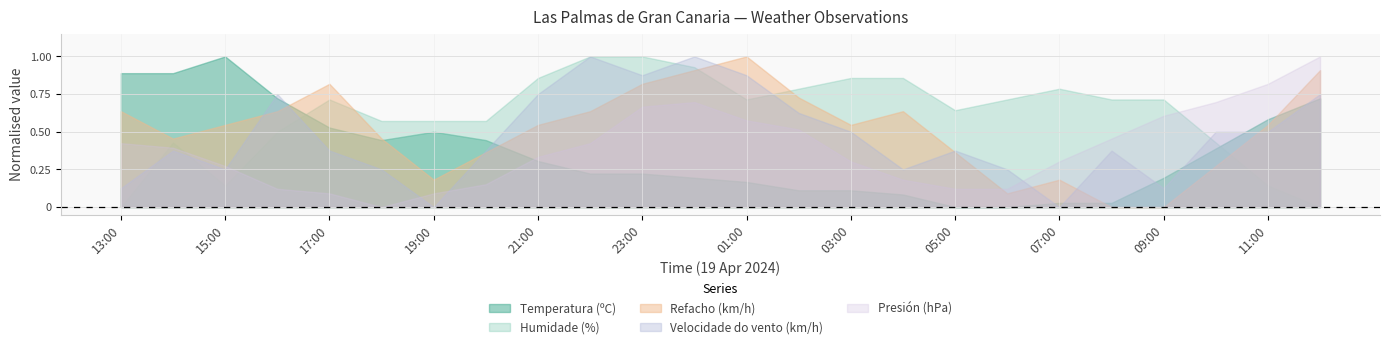

Which series has the widest spread of values?

Humidade (%)